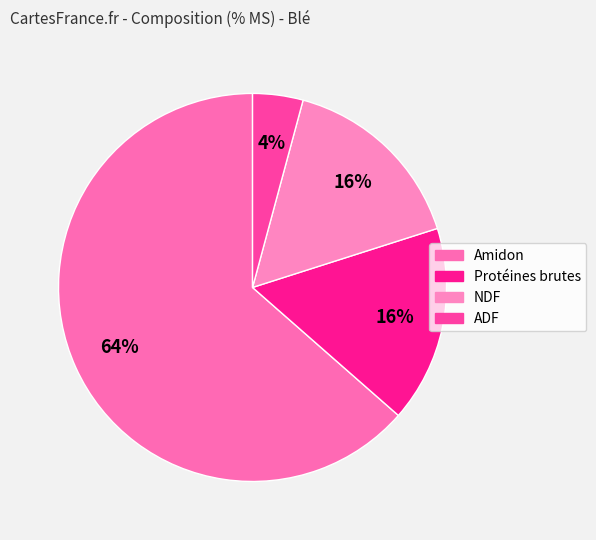

Is ADF the majority of the pie?

No